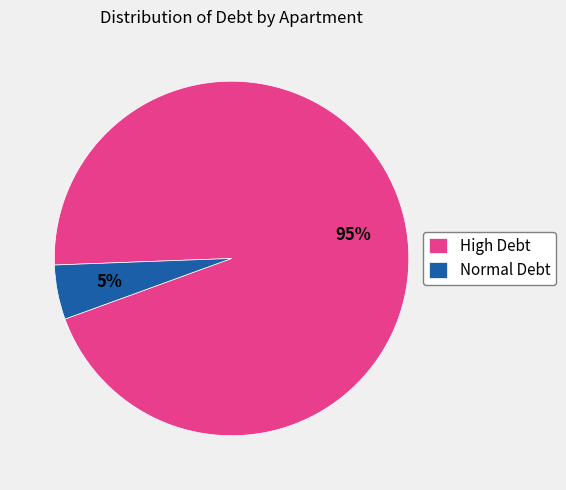

Is the sum of Normal Debt and High Debt greater than half?

Yes